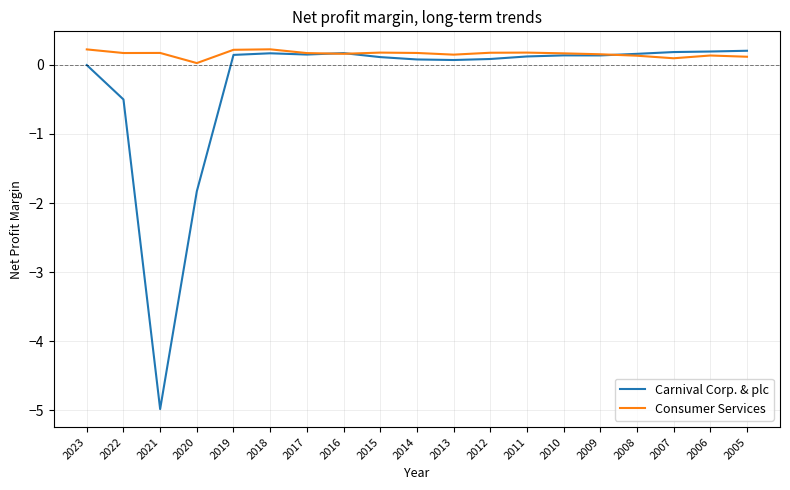

True or false: Carnival Corp. & plc has more than 0 points higher than both neighbors.

True